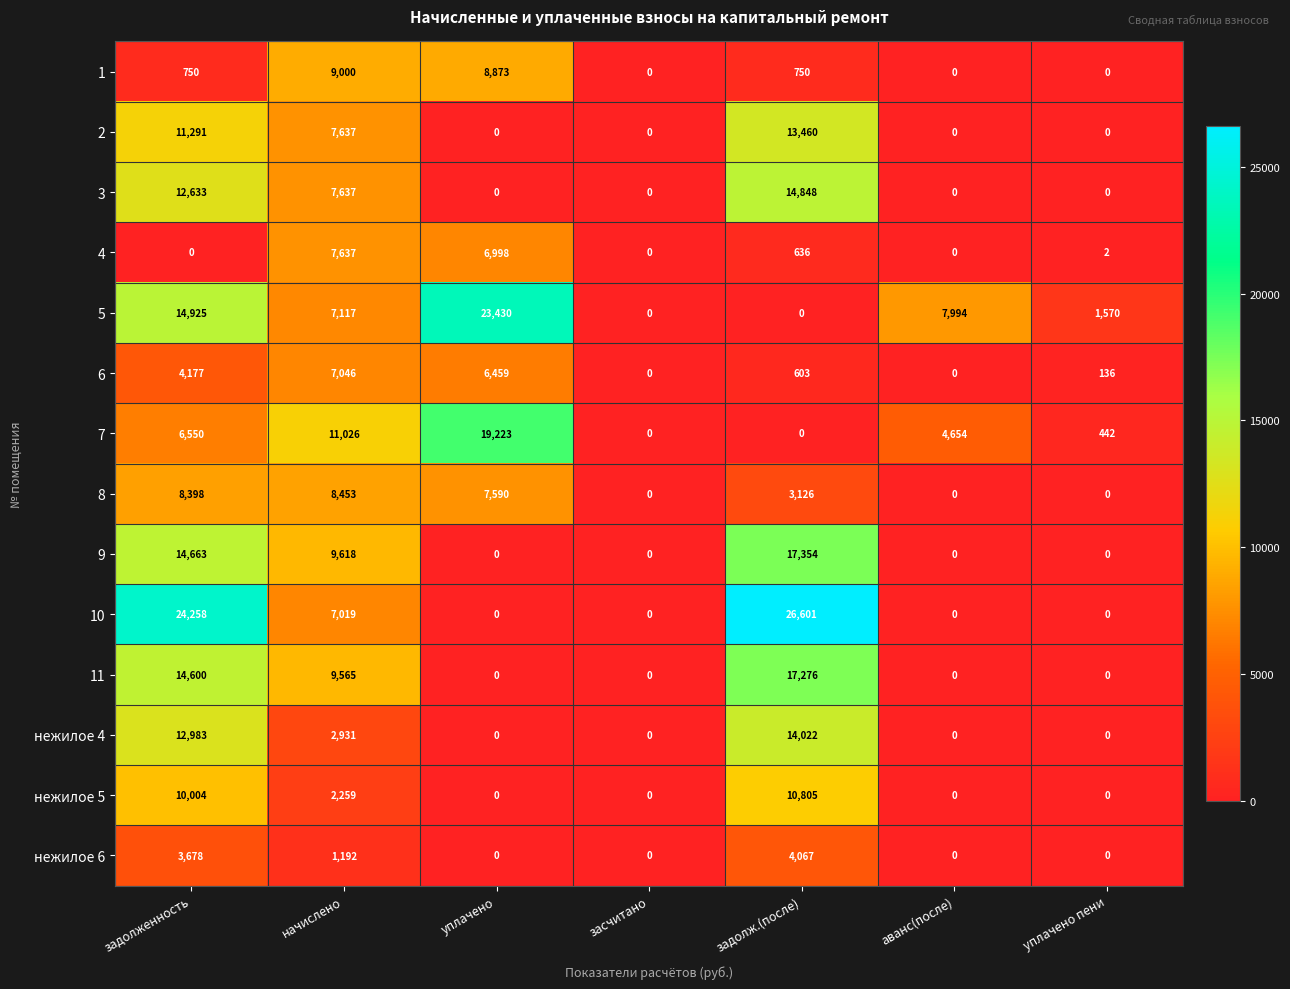

What is the maximum value for нежилое 5?

10805